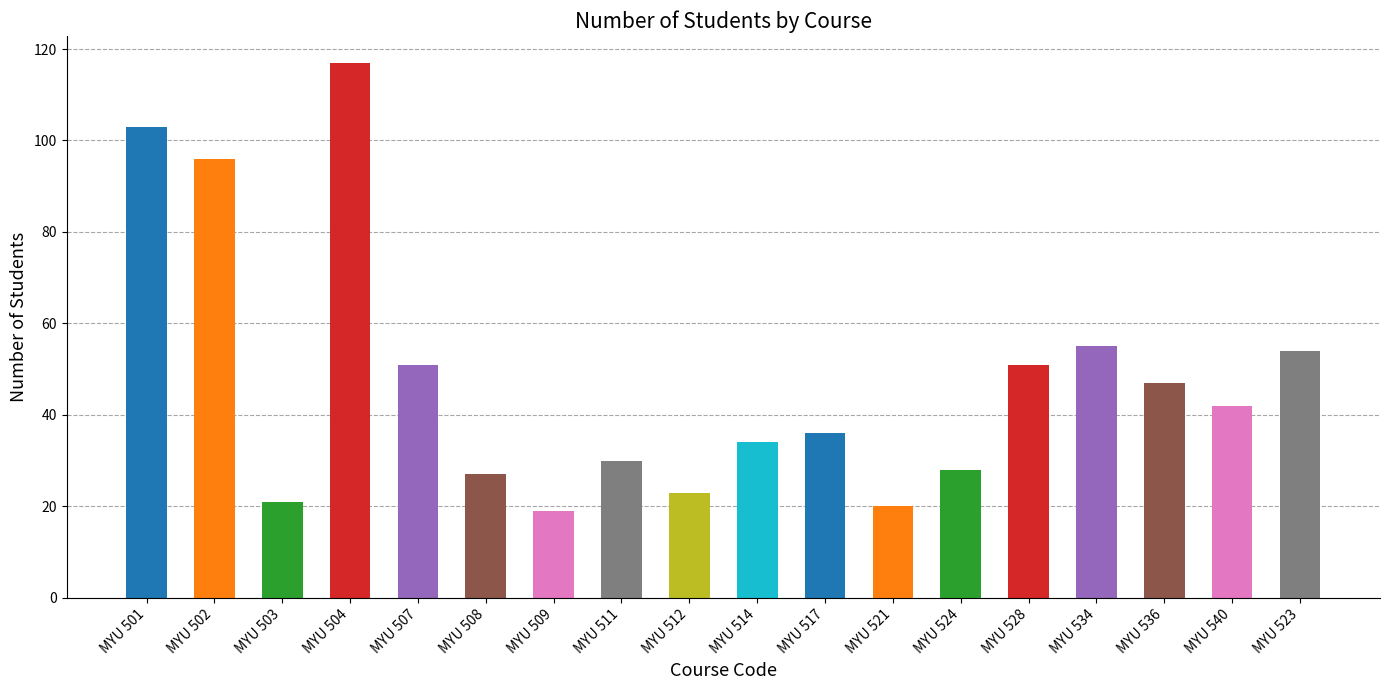

The value at MYU 534 is 29. True or false?

False